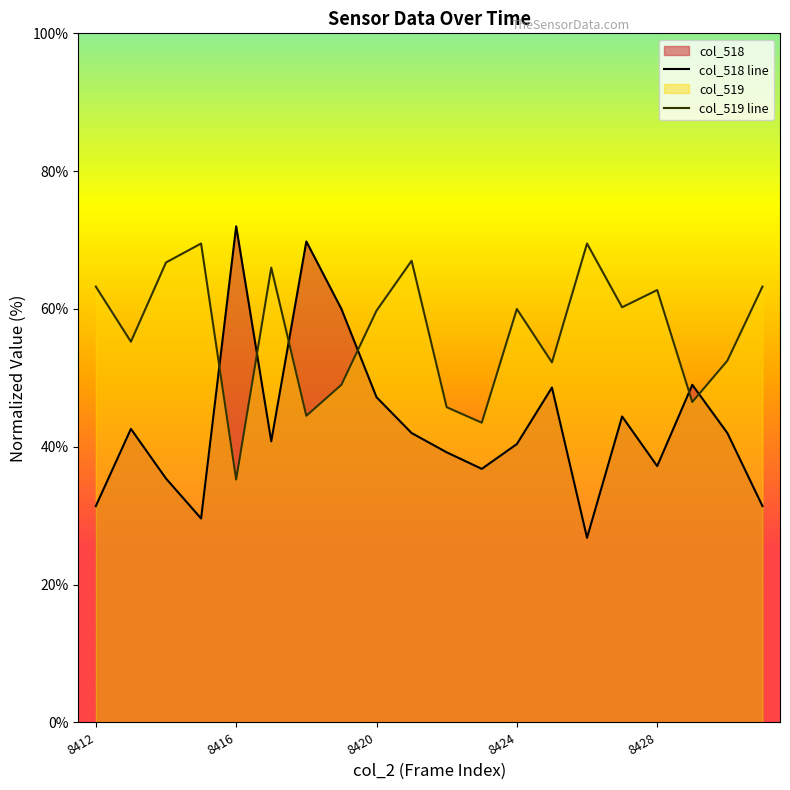

What is the minimum value for col_518?

26.8